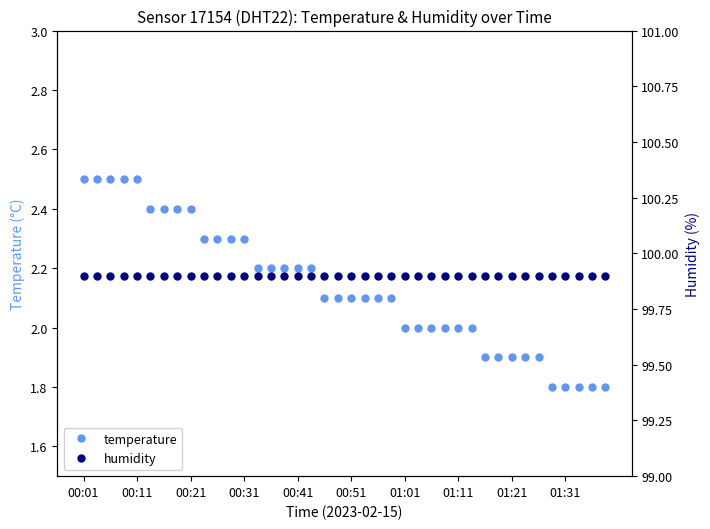

What is the greatest value displayed?

99.9